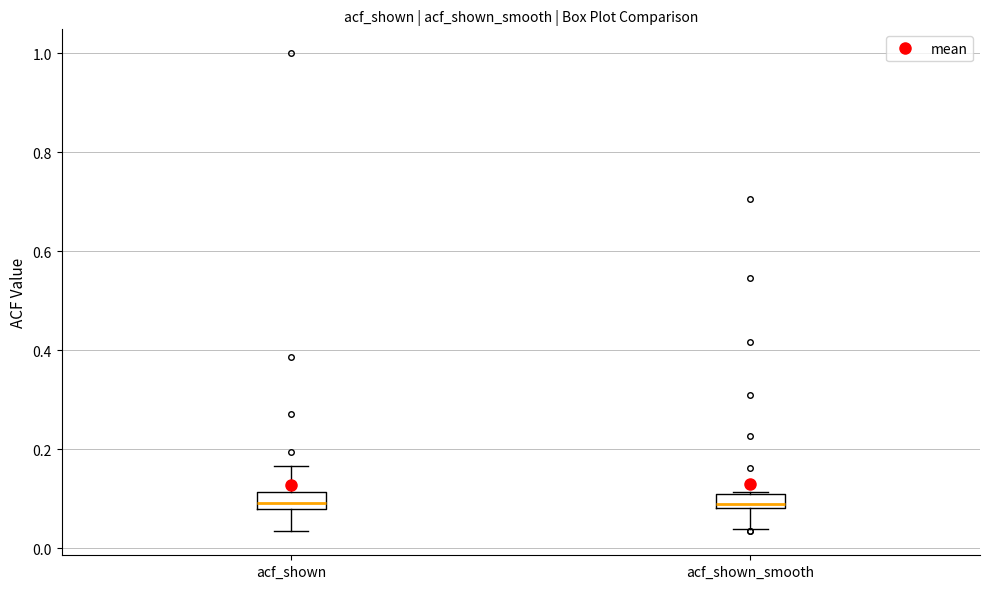

Where does the median line of the box for acf_shown_smooth sit on the y-axis? The values are not printed on the chart, so give them approximately, as read against the axis.

0.10